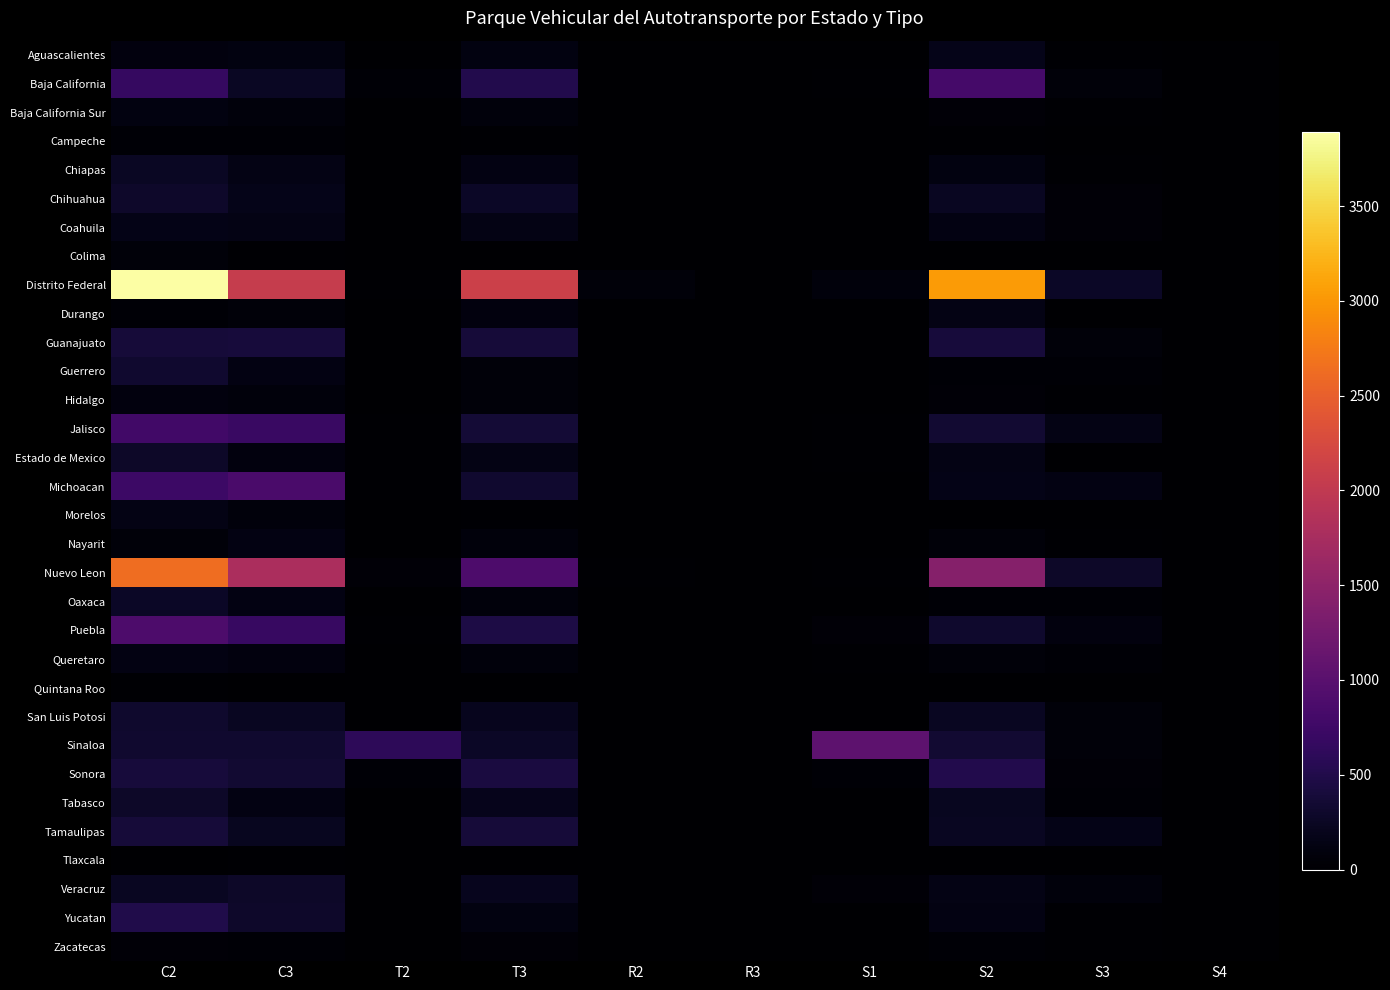

Reading right to left, transcribe all the data shown in this chart.

Aguascalientes: S4=0	S3=27	S2=171	S1=3	R3=0	R2=4	T3=120	T2=3	C3=120	C2=100
Baja California: S4=3	S3=64	S2=807	S1=25	R3=0	R2=13	T3=502	T2=35	C3=254	C2=682
Baja California Sur: S4=0	S3=16	S2=59	S1=0	R3=6	R2=1	T3=81	T2=1	C3=78	C2=115
Campeche: S4=0	S3=11	S2=30	S1=0	R3=0	R2=0	T3=20	T2=3	C3=45	C2=32
Chiapas: S4=0	S3=19	S2=121	S1=15	R3=0	R2=5	T3=126	T2=7	C3=151	C2=252
Chihuahua: S4=1	S3=60	S2=240	S1=8	R3=1	R2=3	T3=266	T2=10	C3=171	C2=301
Coahuila: S4=0	S3=53	S2=128	S1=5	R3=1	R2=2	T3=145	T2=9	C3=147	C2=165
Colima: S4=0	S3=4	S2=14	S1=1	R3=1	R2=4	T3=14	T2=5	C3=23	C2=66
Distrito Federal: S4=3	S3=270	S2=3032	S1=76	R3=11	R2=70	T3=2120	T2=21	C3=2059	C2=3890
Durango: S4=0	S3=15	S2=143	S1=0	R3=0	R2=3	T3=99	T2=14	C3=71	C2=34
Guanajuato: S4=0	S3=71	S2=396	S1=10	R3=0	R2=2	T3=382	T2=14	C3=402	C2=394
Guerrero: S4=0	S3=41	S2=38	S1=0	R3=1	R2=2	T3=64	T2=0	C3=135	C2=327
Hidalgo: S4=0	S3=30	S2=49	S1=1	R3=0	R2=0	T3=63	T2=1	C3=85	C2=105
Jalisco: S4=1	S3=137	S2=347	S1=26	R3=13	R2=2	T3=368	T2=16	C3=708	C2=784
Estado de Mexico: S4=0	S3=15	S2=141	S1=19	R3=0	R2=10	T3=139	T2=26	C3=105	C2=287
Michoacan: S4=0	S3=128	S2=166	S1=10	R3=6	R2=10	T3=332	T2=20	C3=860	C2=738
Morelos: S4=0	S3=11	S2=10	S1=0	R3=2	R2=0	T3=24	T2=3	C3=89	C2=147
Nayarit: S4=0	S3=25	S2=68	S1=3	R3=0	R2=1	T3=90	T2=0	C3=122	C2=71
Nuevo Leon: S4=0	S3=282	S2=1428	S1=26	R3=10	R2=18	T3=894	T2=56	C3=1784	C2=2632
Oaxaca: S4=0	S3=40	S2=43	S1=0	R3=2	R2=0	T3=89	T2=2	C3=123	C2=271
Puebla: S4=0	S3=96	S2=319	S1=55	R3=5	R2=9	T3=471	T2=24	C3=693	C2=892
Queretaro: S4=0	S3=40	S2=67	S1=20	R3=0	R2=3	T3=79	T2=4	C3=106	C2=124
Quintana Roo: S4=0	S3=0	S2=3	S1=0	R3=0	R2=1	T3=6	T2=0	C3=5	C2=24
San Luis Potosi: S4=0	S3=62	S2=233	S1=4	R3=4	R2=9	T3=207	T2=15	C3=235	C2=307
Sinaloa: S4=0	S3=62	S2=335	S1=1048	R3=0	R2=0	T3=273	T2=603	C3=324	C2=321
Sonora: S4=0	S3=57	S2=502	S1=32	R3=0	R2=7	T3=430	T2=34	C3=347	C2=397
Tabasco: S4=0	S3=31	S2=224	S1=10	R3=5	R2=1	T3=193	T2=4	C3=127	C2=284
Tamaulipas: S4=1	S3=165	S2=235	S1=5	R3=3	R2=7	T3=381	T2=11	C3=227	C2=380
Tlaxcala: S4=0	S3=2	S2=6	S1=0	R3=0	R2=0	T3=7	T2=0	C3=16	C2=11
Veracruz: S4=0	S3=76	S2=143	S1=53	R3=2	R2=2	T3=201	T2=15	C3=283	C2=236
Yucatan: S4=0	S3=21	S2=126	S1=14	R3=0	R2=1	T3=107	T2=9	C3=298	C2=487
Zacatecas: S4=0	S3=27	S2=32	S1=0	R3=0	R2=0	T3=51	T2=0	C3=38	C2=53